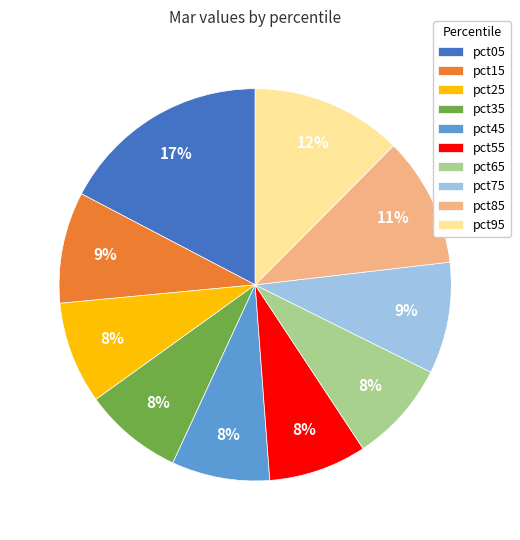

Combined, do pct25 and pct65 account for over 50%?

No